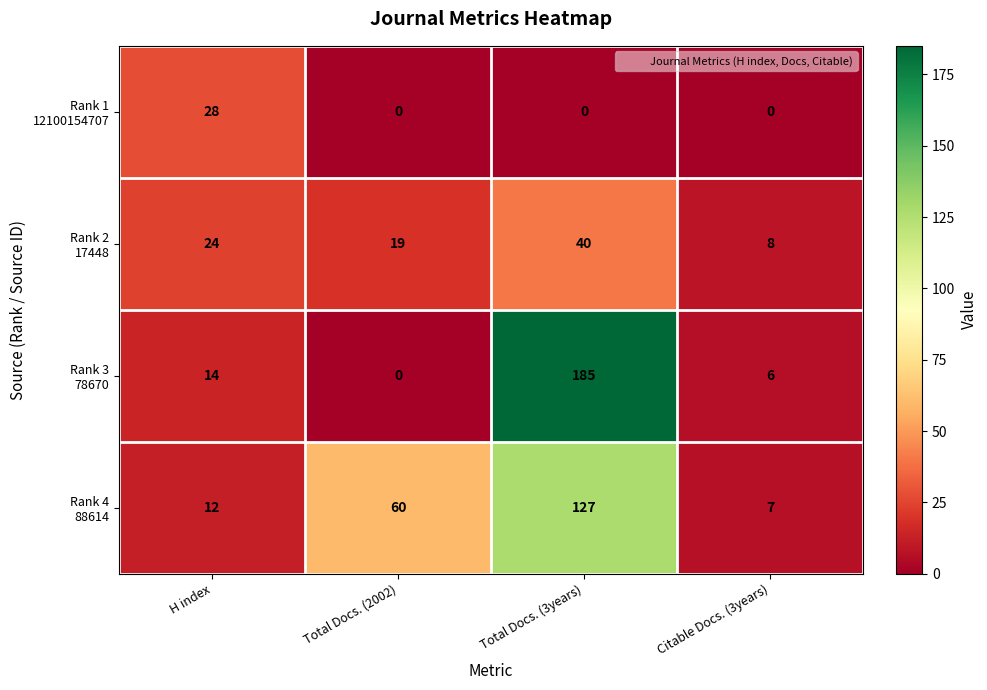

At which category is the sum across all series the highest?

Total Docs. (3years)